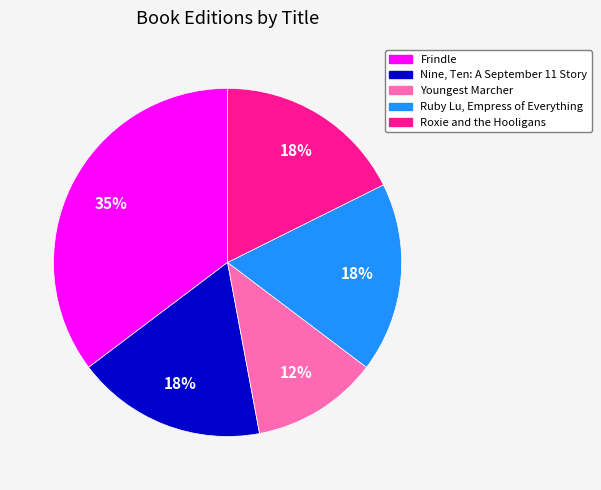

Is there any slice that represents more than half of the pie?

No